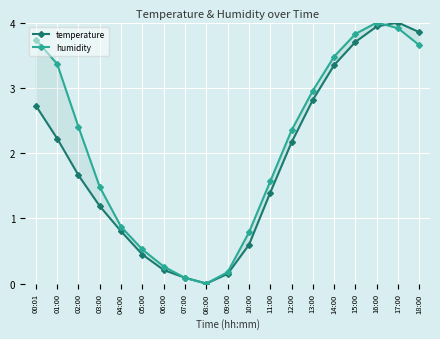

Which category has the lowest value in the humidity series?

08:00